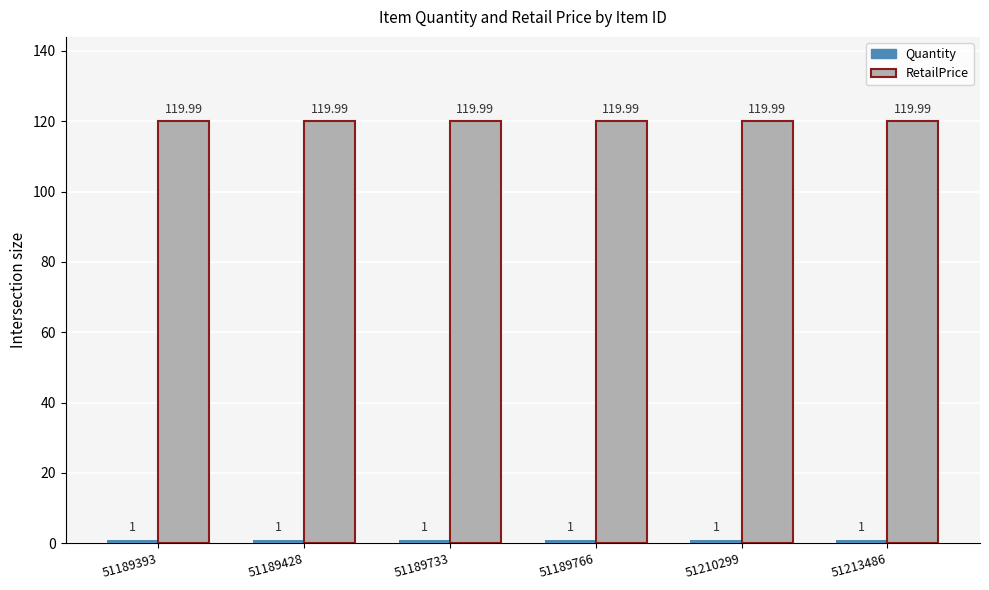

What is the total value across all series at 51213486?

121.0